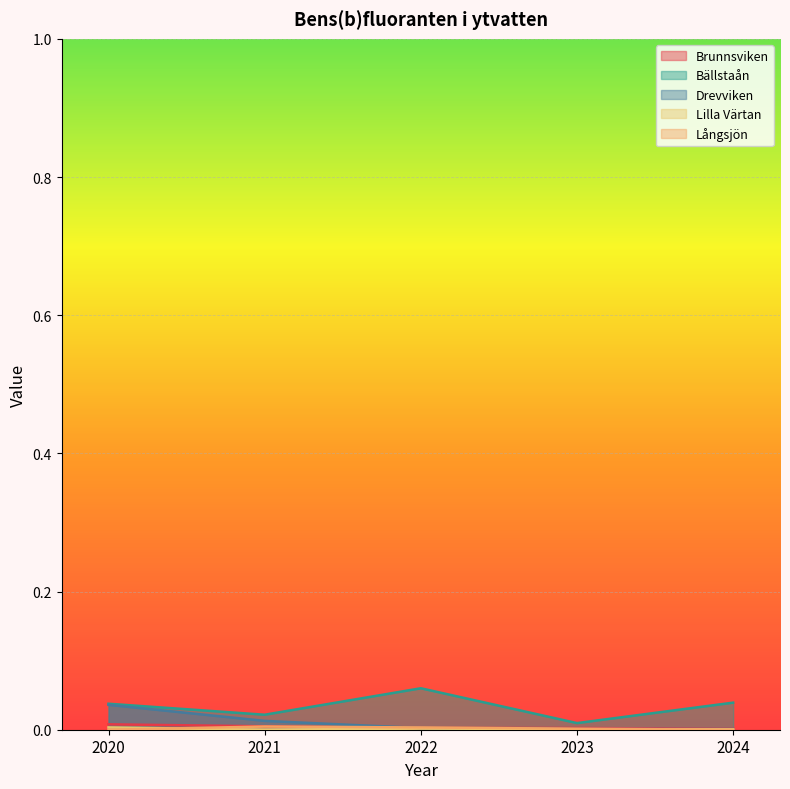

The Drevviken series shows 0.0 at 2021. True or false?

True